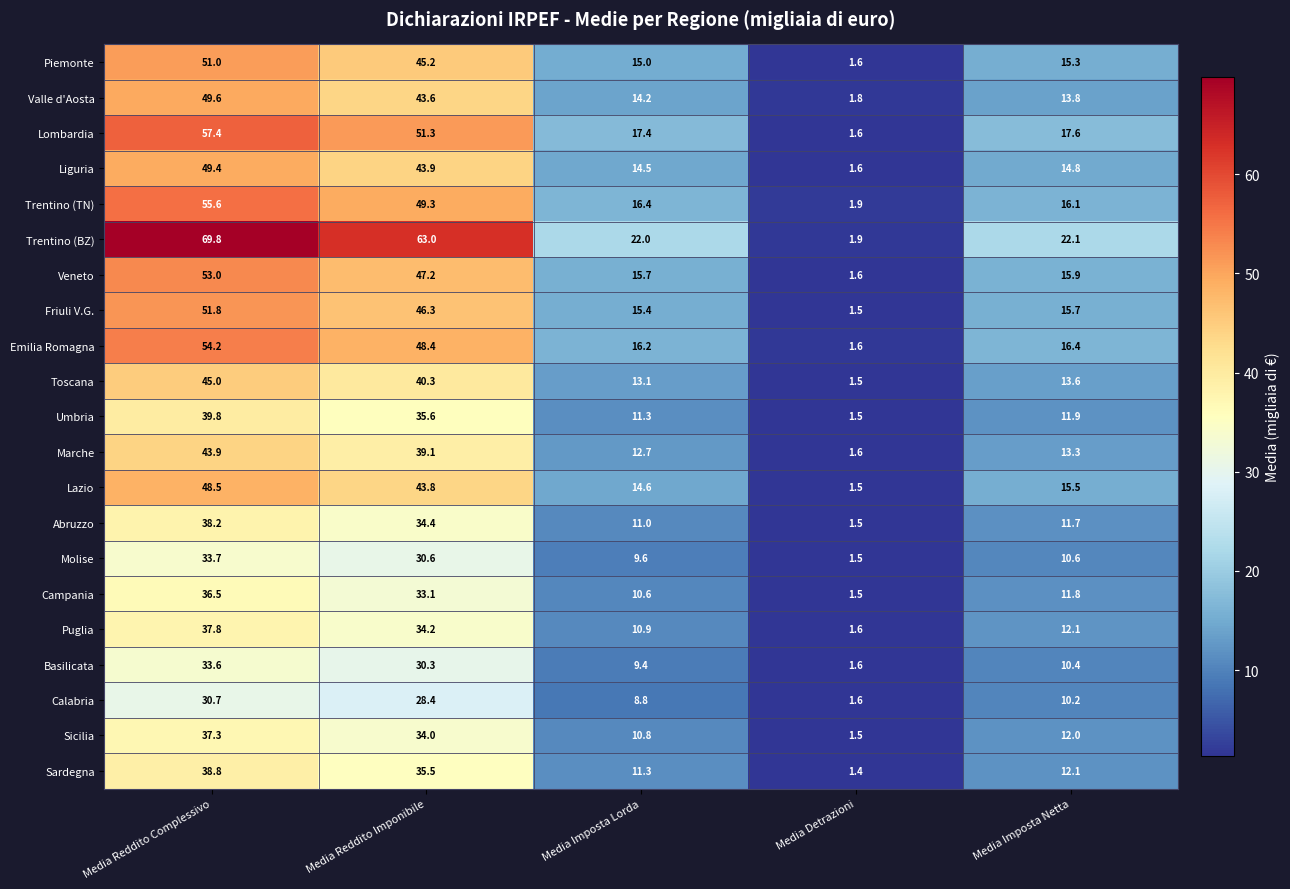

Which category has the highest value in the Molise series?

Media Reddito Complessivo